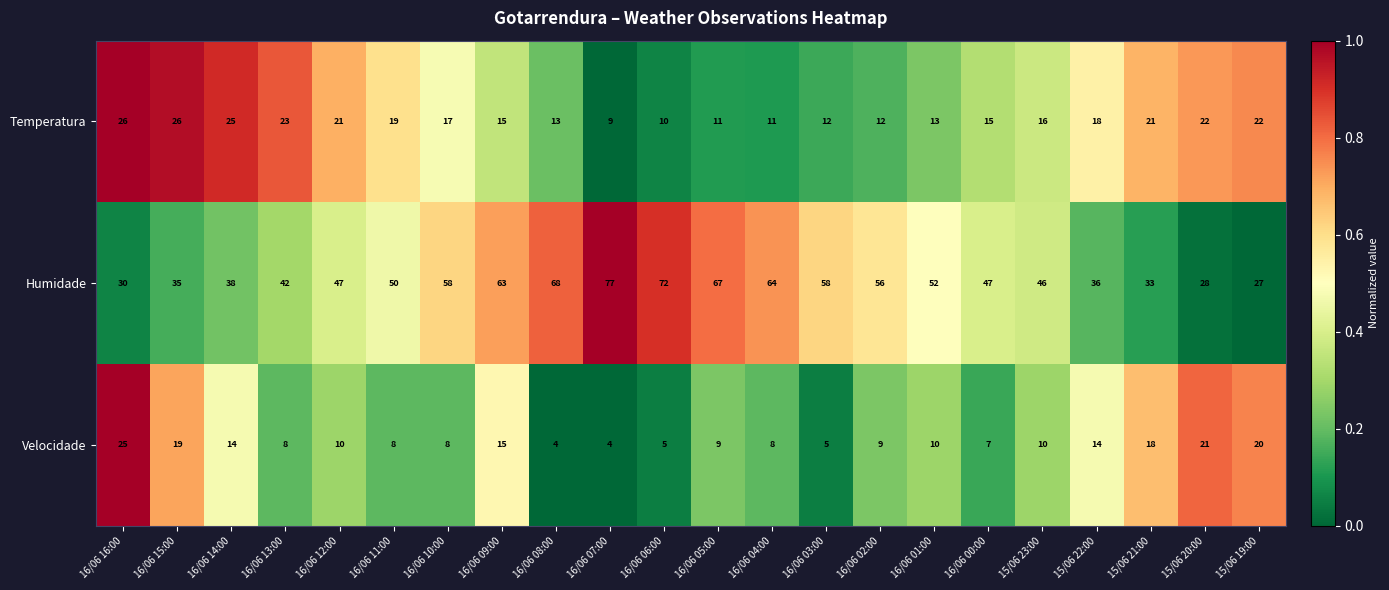

What is the difference between the maximum and minimum values in the Velocidade series?

21